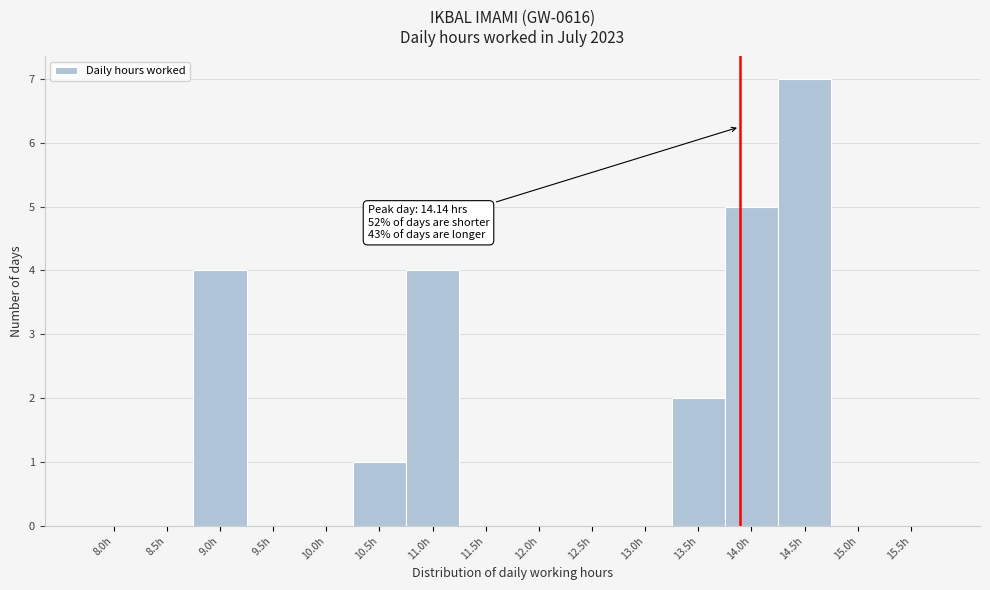

Reading left to right, extract all data points from this chart.

8.0h=0	8.5h=0	9.0h=4	9.5h=0	10.0h=0	10.5h=1	11.0h=4	11.5h=0	12.0h=0	12.5h=0	13.0h=0	13.5h=2	14.0h=5	14.5h=7	15.0h=0	15.5h=0